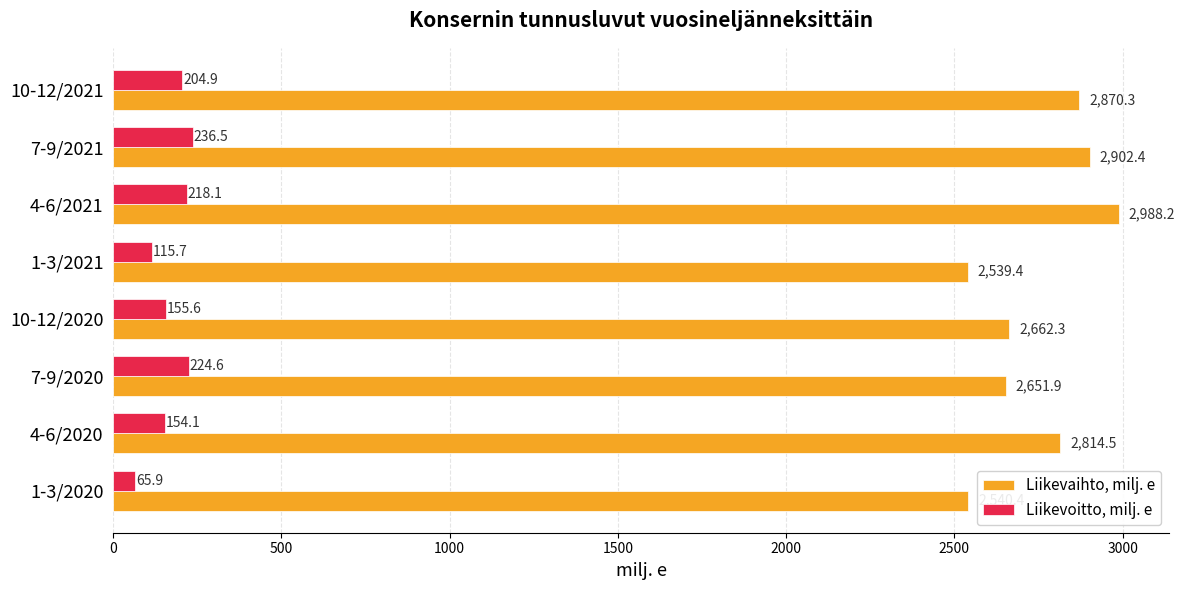

Which series has the largest total across all categories?

Liikevaihto, milj. e